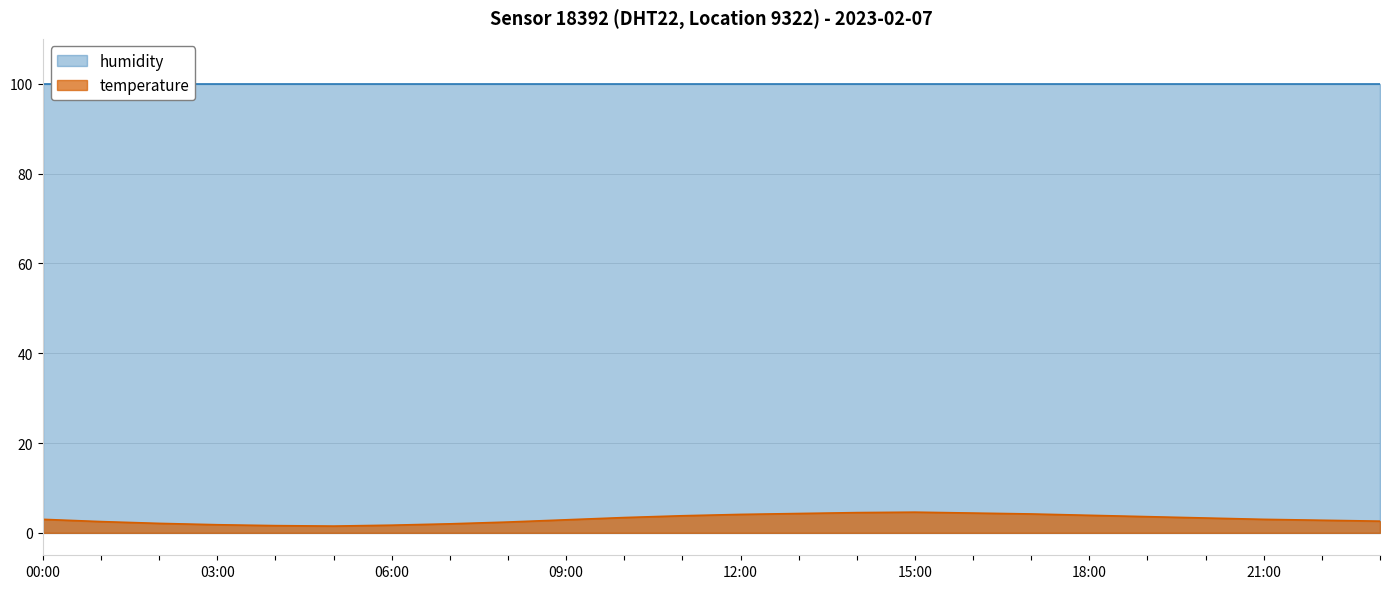

The temperature series shows 3.0 at 00:00. True or false?

True